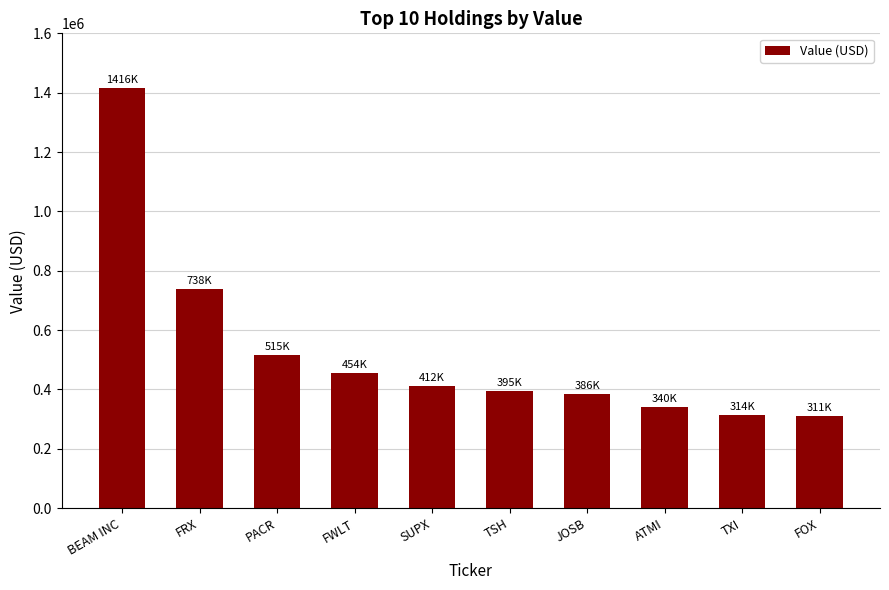

Where is the data nearest to the value 863500?

FRX